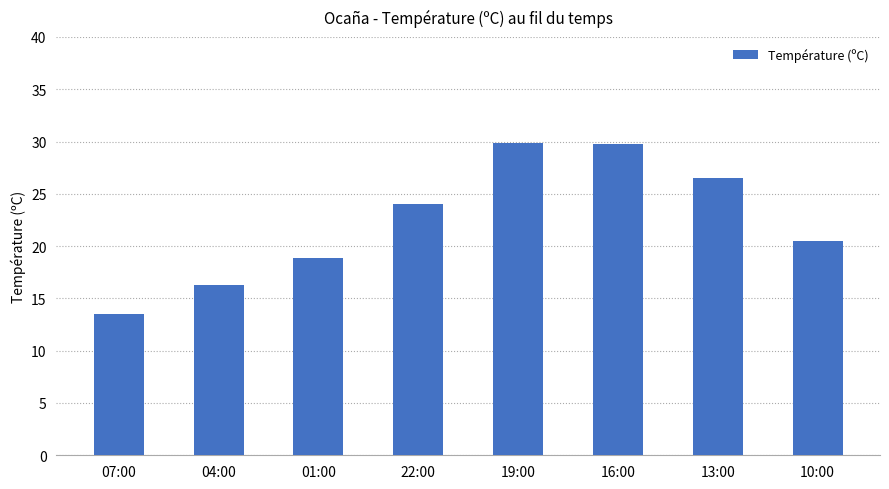

Which category has the lowest value across all series?

07:00